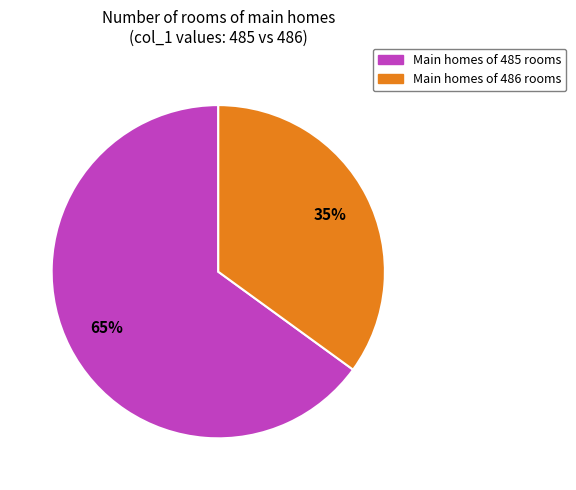

To the nearest percent, what is the average slice percentage?

50%